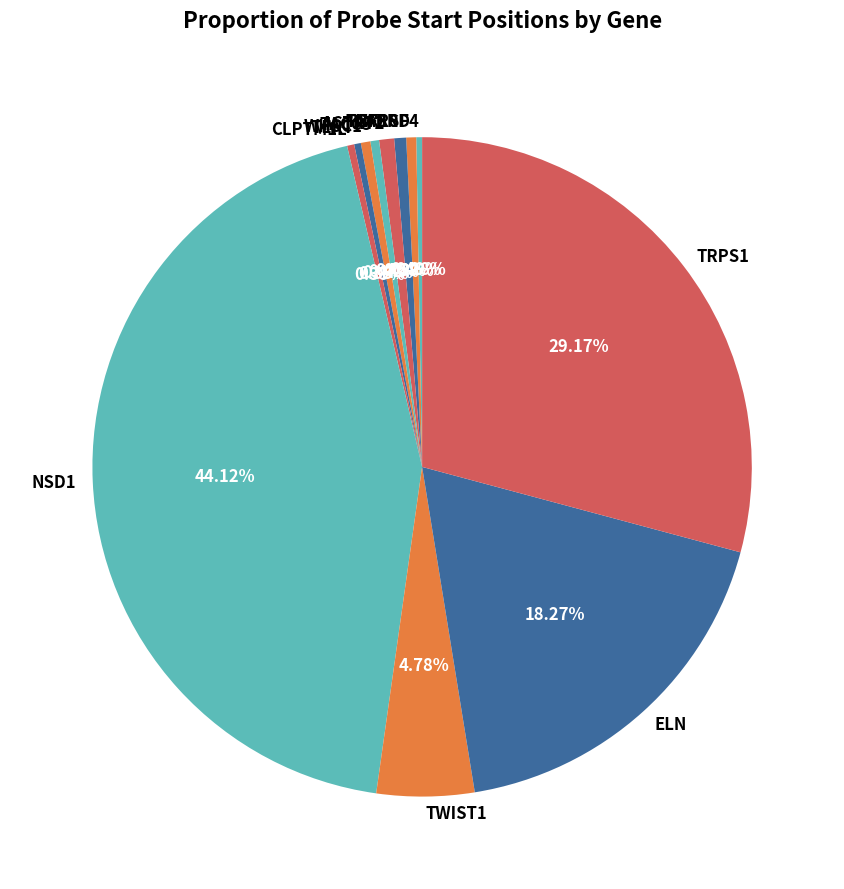

Which has a higher value, CLPTM1L or ELN?

ELN